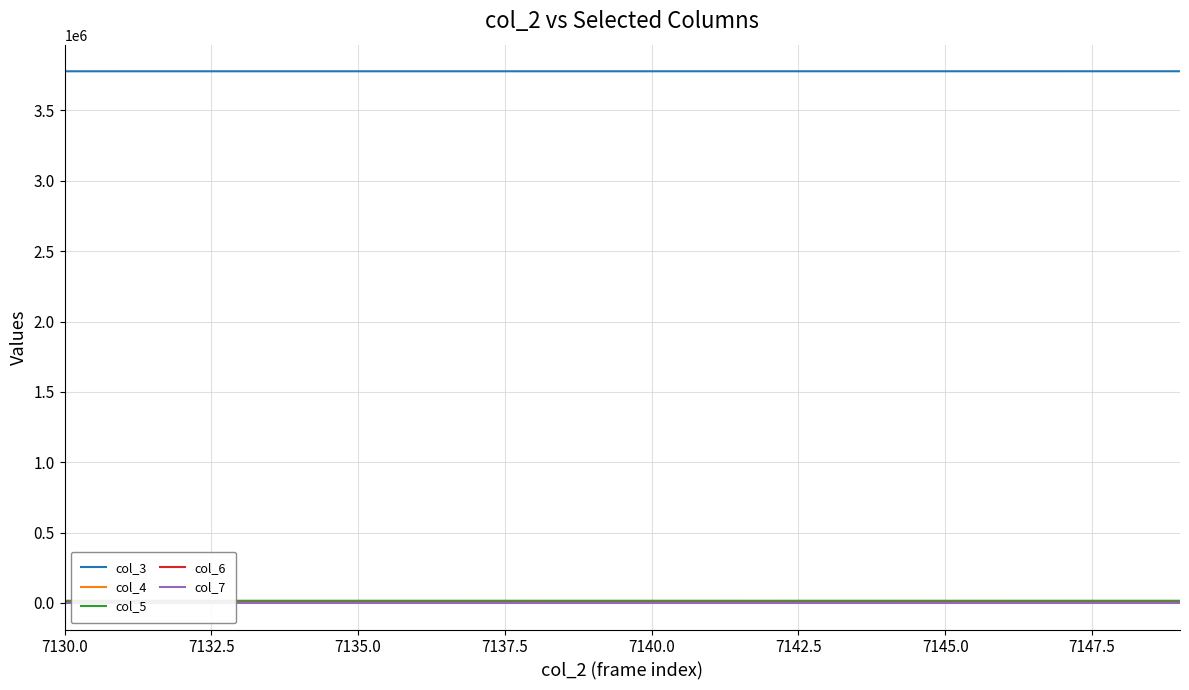

Reading left to right, transcribe all the data shown in this chart.

col_3: 3778120	3778132	3778143	3778154	3778165	3778177	3778188	3778199	3778211	3778222	3778233	3778244	3778256	3778267	3778278	3778290	3778301	3778312	3778323	3778335
col_4: 1210	1255	1156	1195	1171	1218	1256	1185	1197	1214	1122	1234	1237	1227	1217	1229	1182	1253	1224	1183
col_5: 15510	15402	15554	15588	15492	15532	15574	15591	15470	15610	15525	15457	15413	15595	15479	15436	15484	15513	15634	15485
col_6: 3536	3546	3531	3515	3580	3501	3465	3493	3589	3462	3605	3537	3625	3440	3583	3563	3593	3491	3435	3575
col_7: 80	85	71	83	79	81	68	66	68	71	69	74	62	71	70	64	68	82	73	79